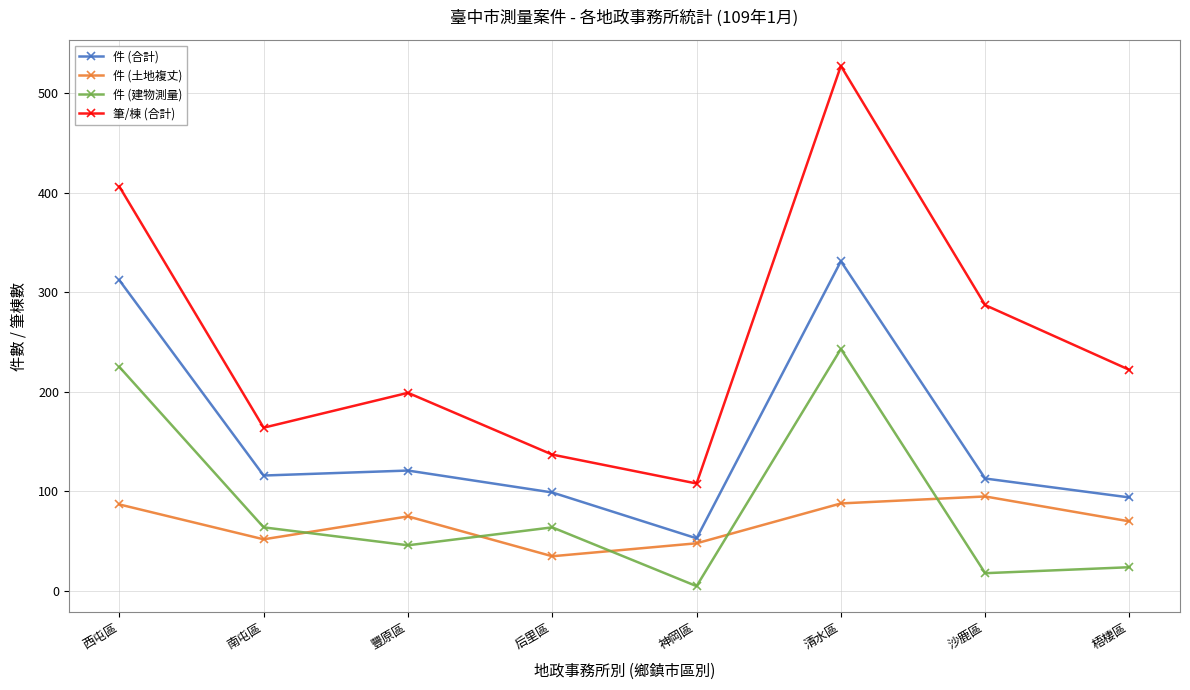

Rank the series by their maximum value, from highest to lowest.

筆/棟 (合計), 件 (合計), 件 (建物測量), 件 (土地複丈)